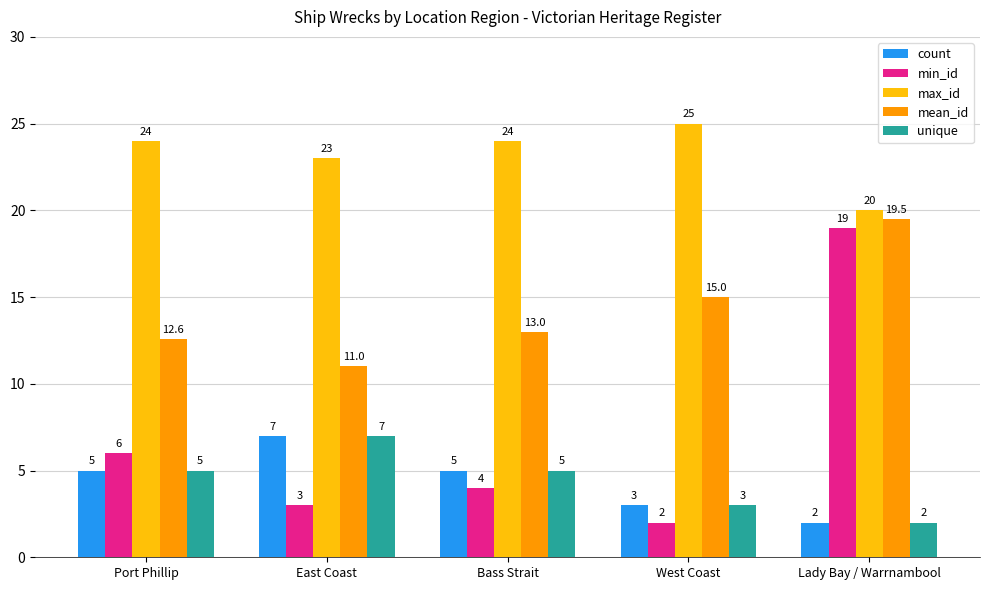

What is the average value of the mean_id series?

14.2